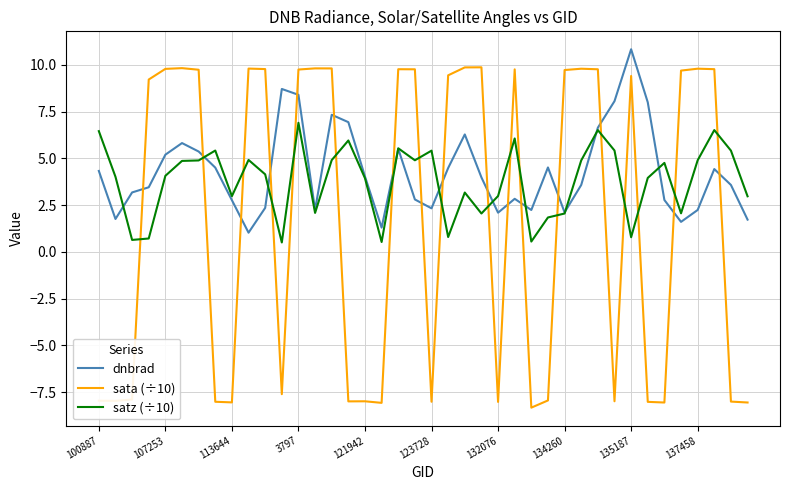

What is the minimum value for satz (÷10)?

0.5